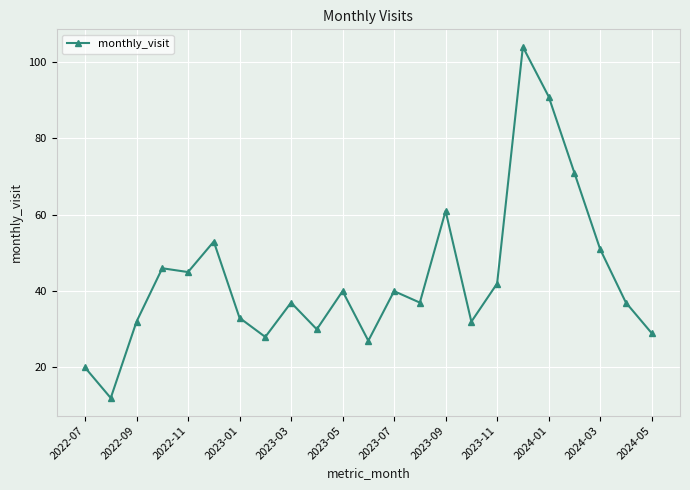

Reading right to left, what are all the values shown in this chart?

29	37	51	71	91	104	42	32	61	37	40	27	40	30	37	28	33	53	45	46	32	12	20